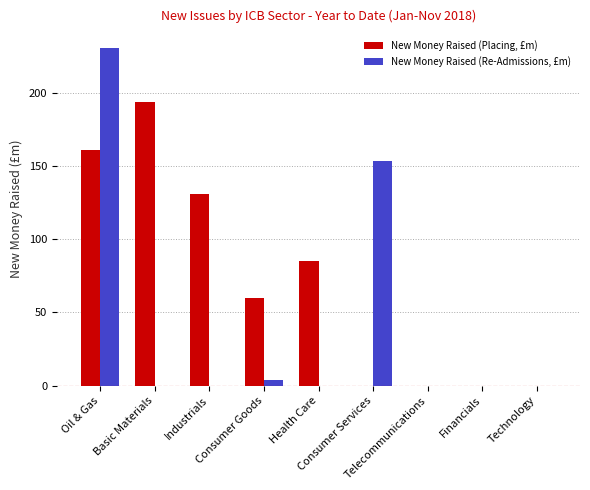

Reading left to right, list all the values displayed in this chart.

New Money Raised (Placing, £m): 160.7	193.4	130.6	60.1	85.2	0.0	0.0	0.0	0.0
New Money Raised (Re-Admissions, £m): 230.3	0.0	0.0	3.5	0.0	153.4	0.0	0.0	0.0